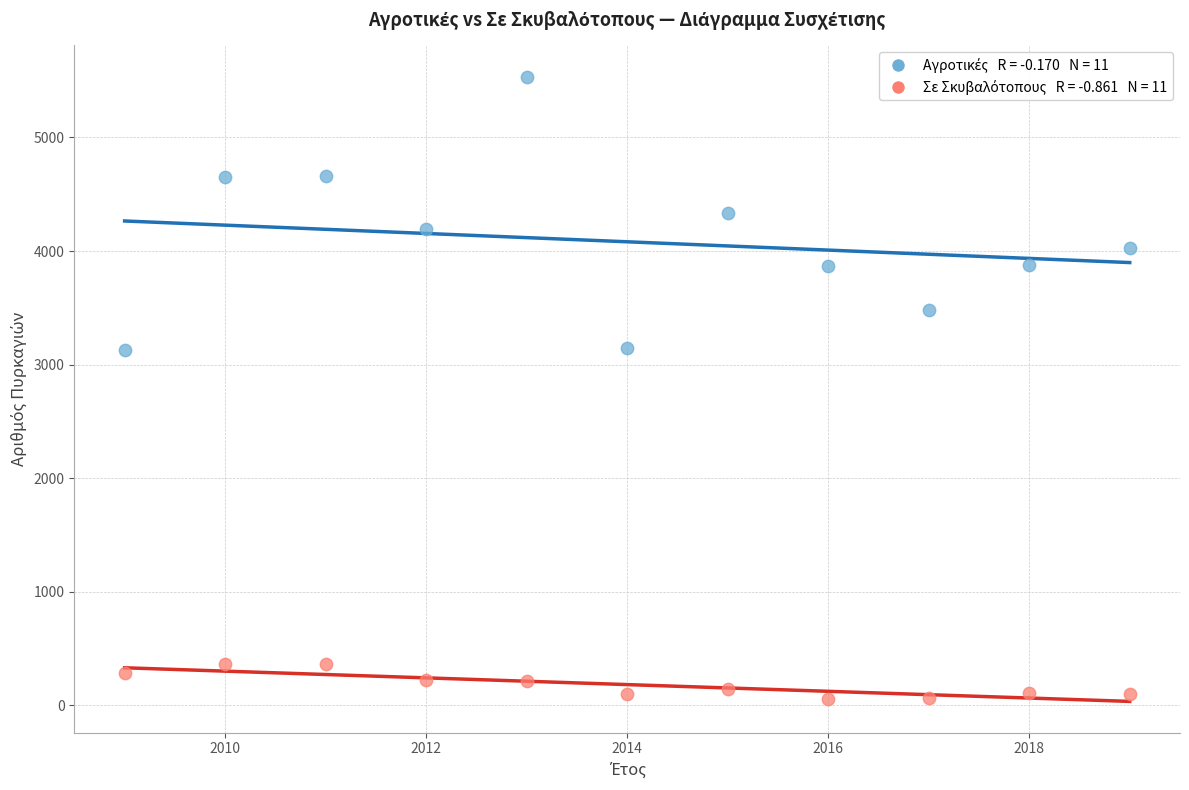

Across all data points, what is the range of Y values (max minus min)?

5483